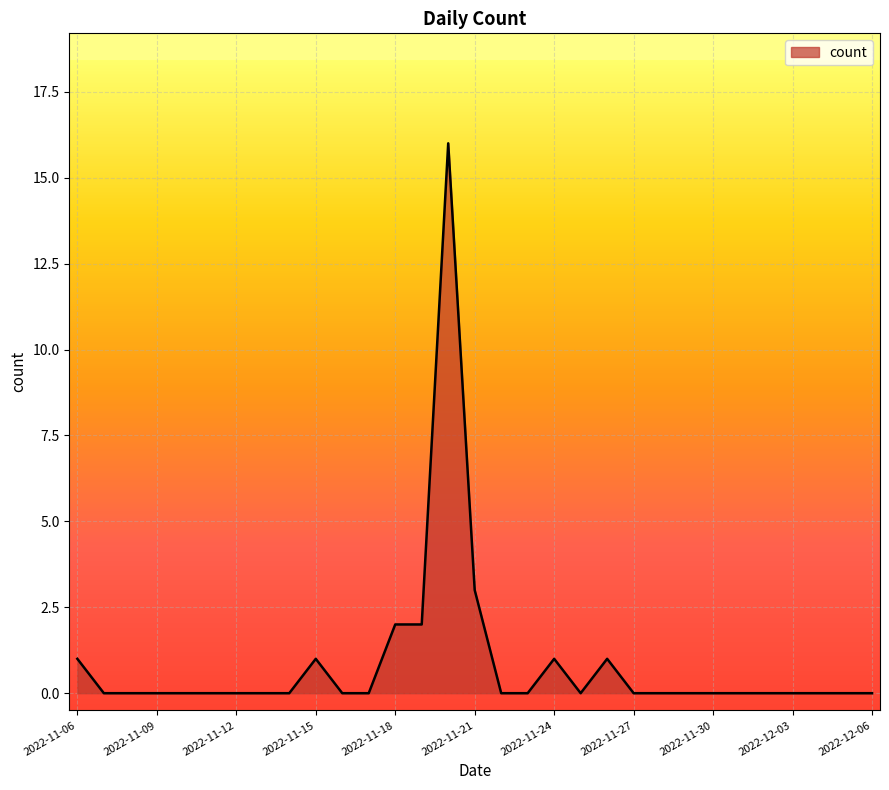

What is the greatest value displayed?

16